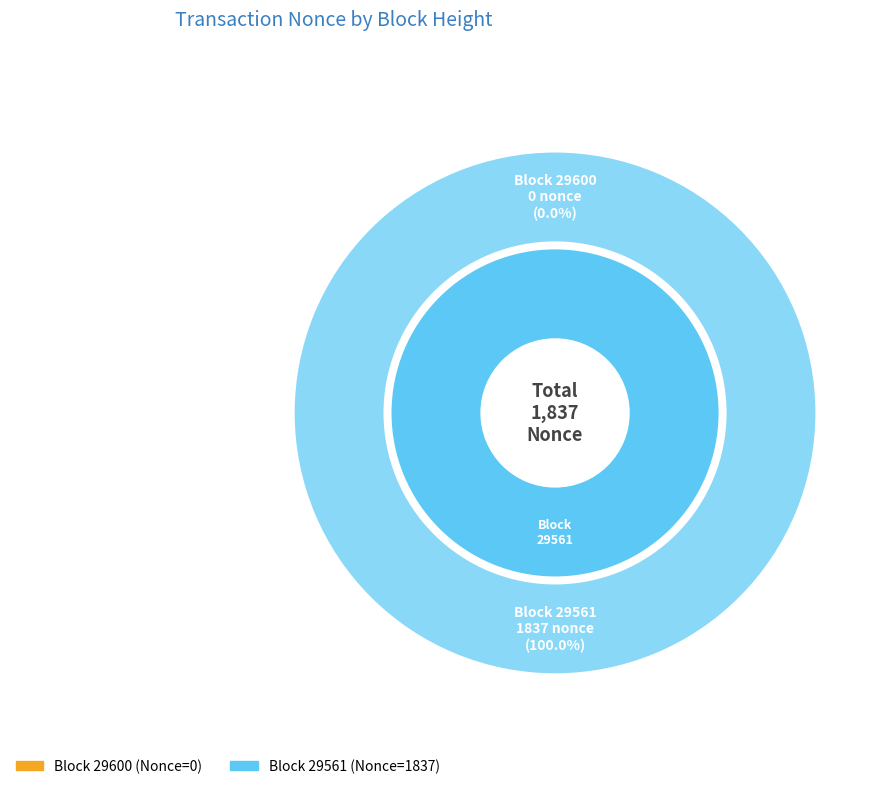

Which category has the smallest portion of the pie?

29600